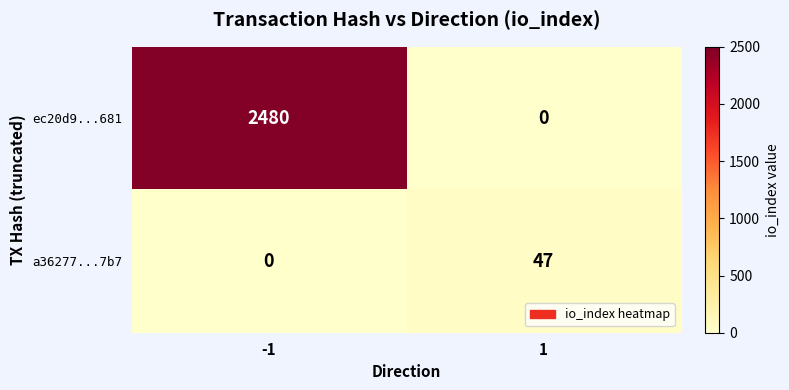

What is the difference between the maximum and minimum values in the a36277...7b7 series?

47